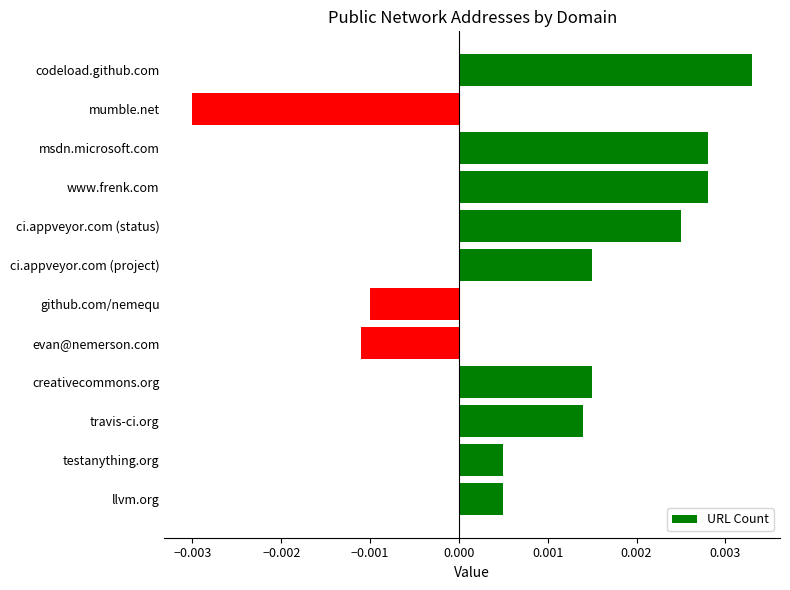

What is the label of the 3rd bar from the bottom?

travis-ci.org